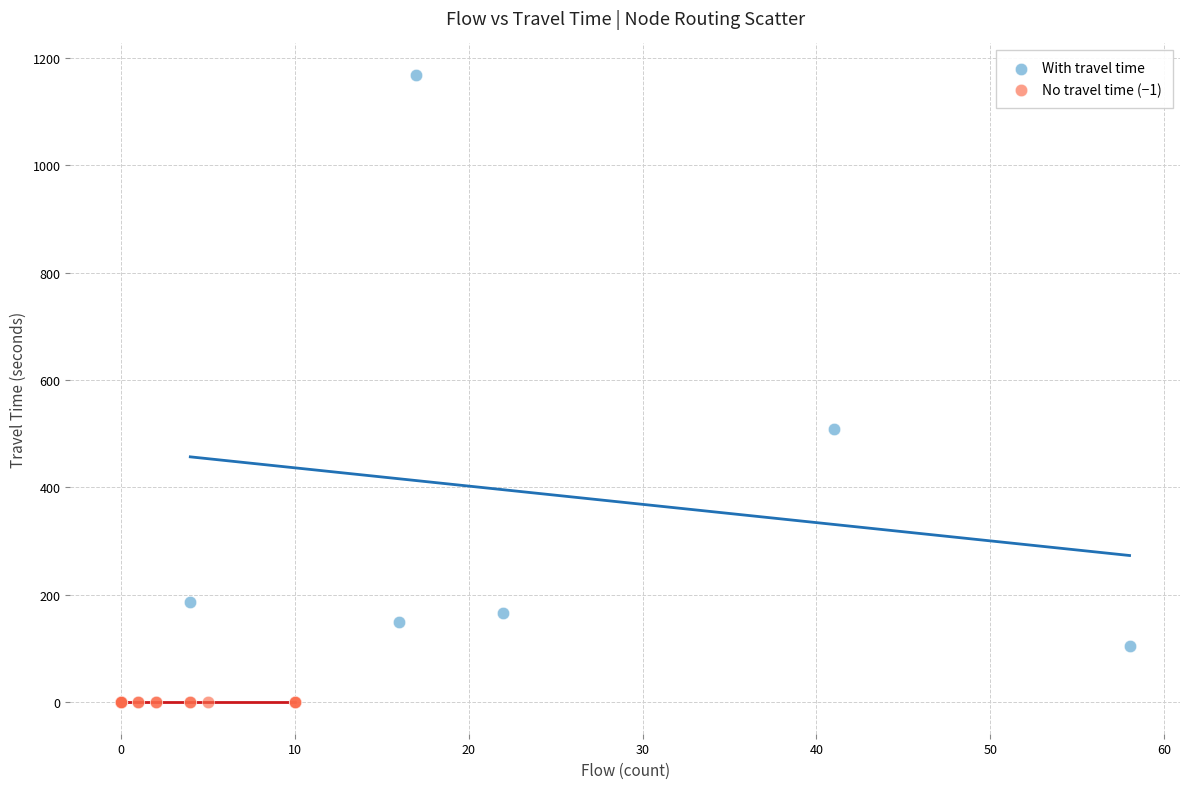

Which series contains the lowest Y value?

No travel time (−1)